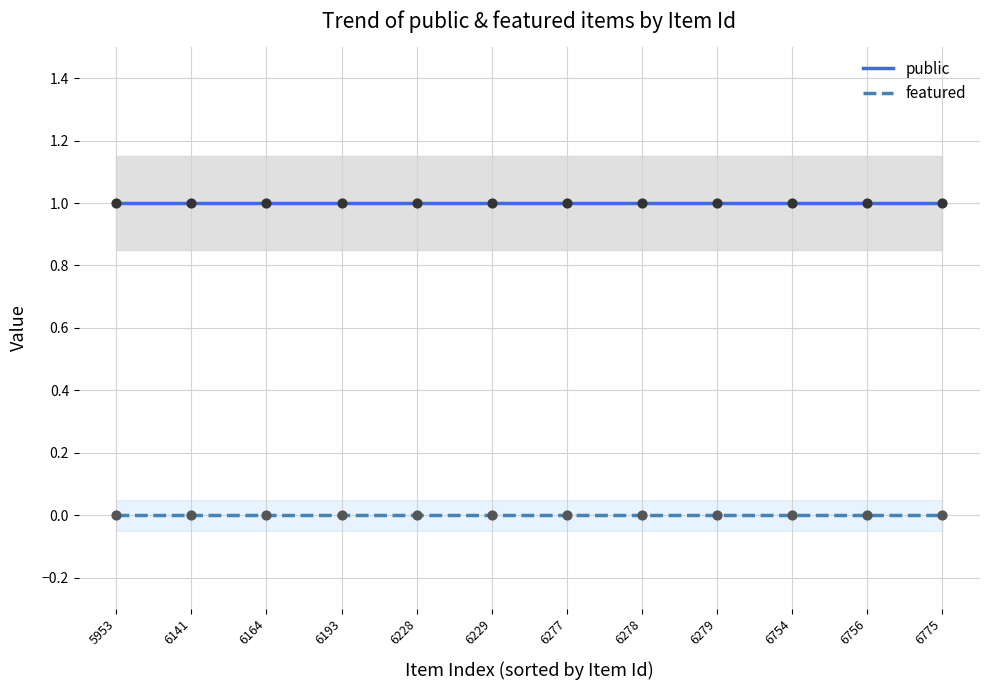

At which category is the sum across all series the highest?

6279